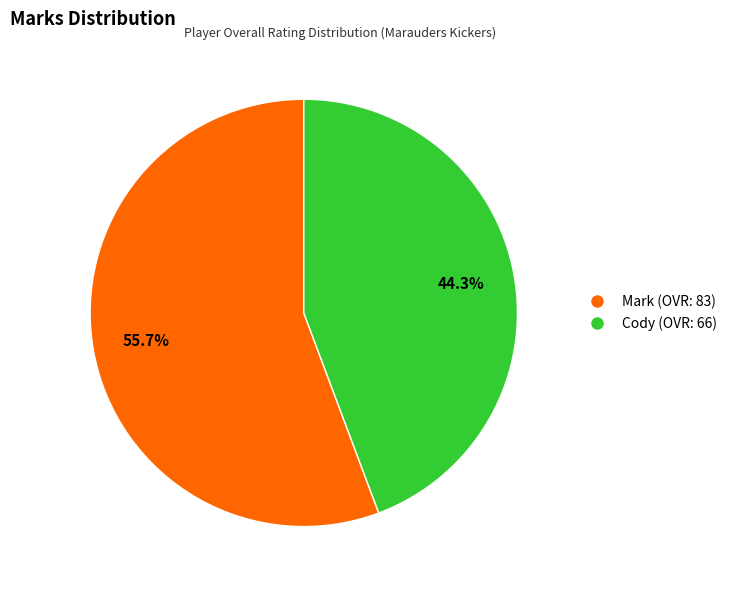

What portion of the pie excludes Cody?

55.7%